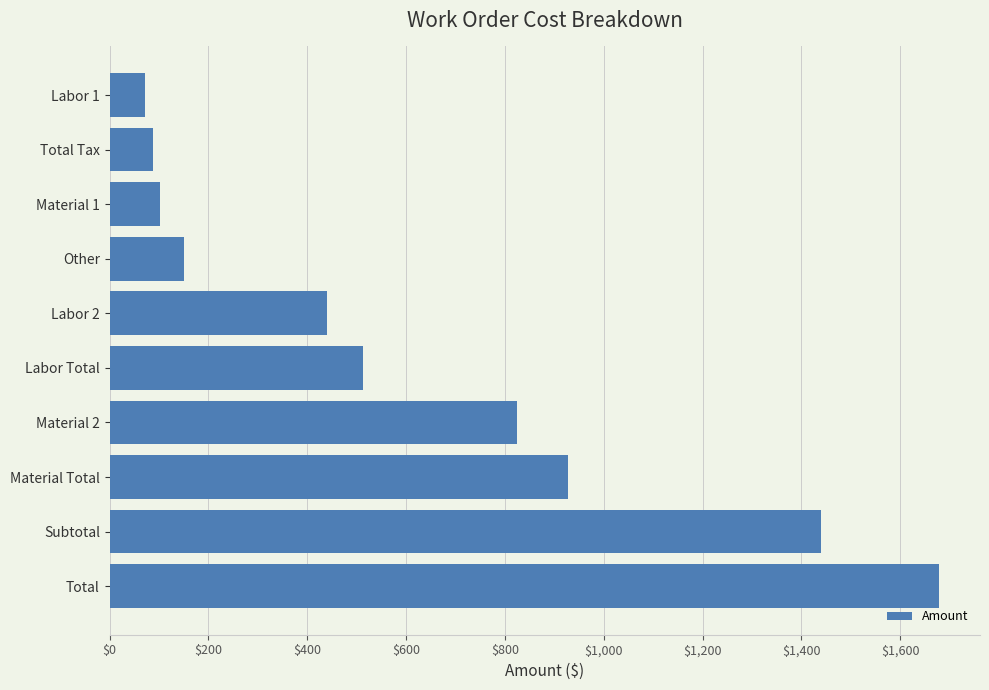

The value at Material 2 is 1152.0. True or false?

False